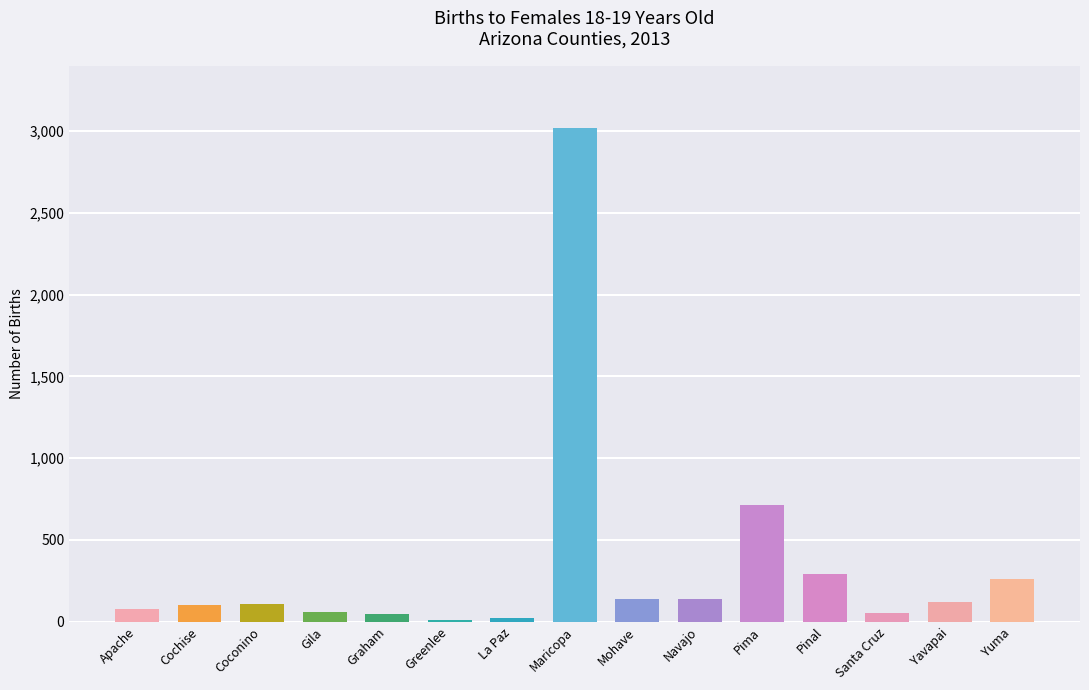

Which label corresponds to the largest value in the chart?

Maricopa